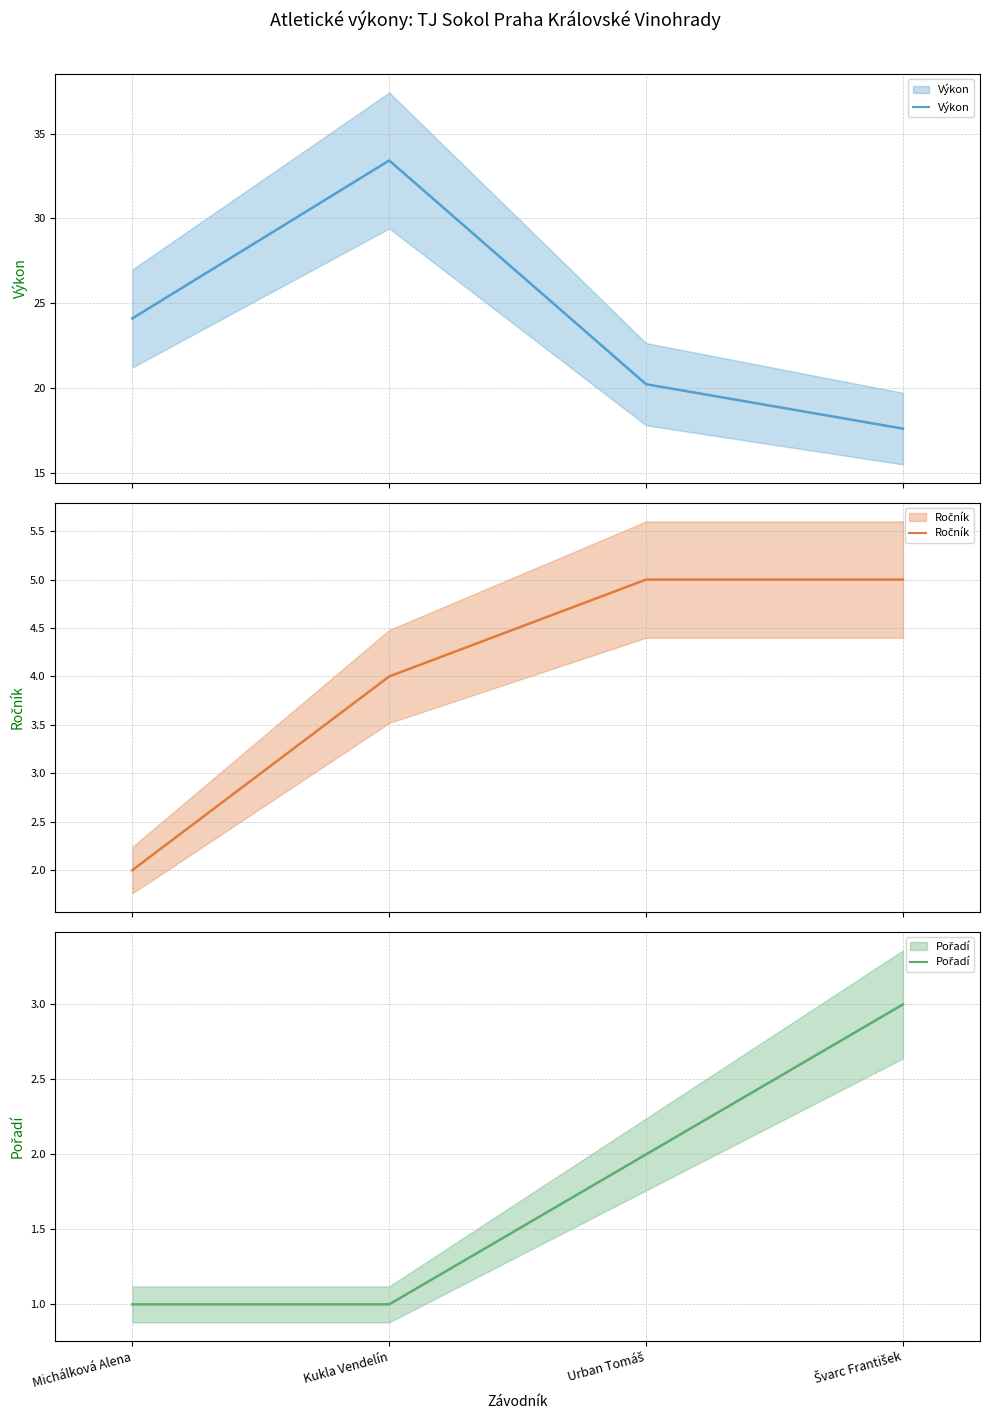

What is the value of the Pořadí point at the 3rd from the left?

2.0